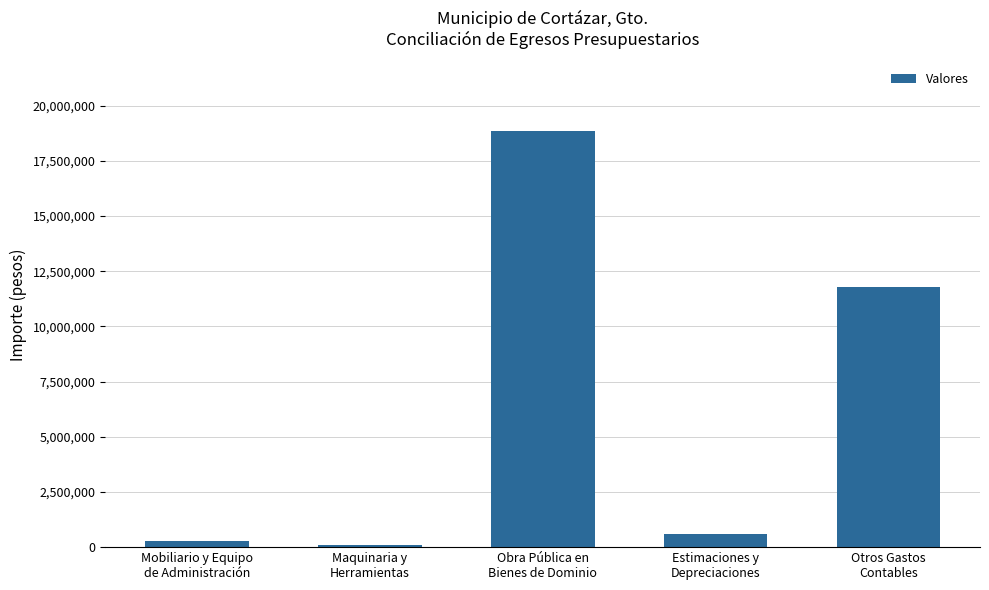

What is the average value?

6330704.2